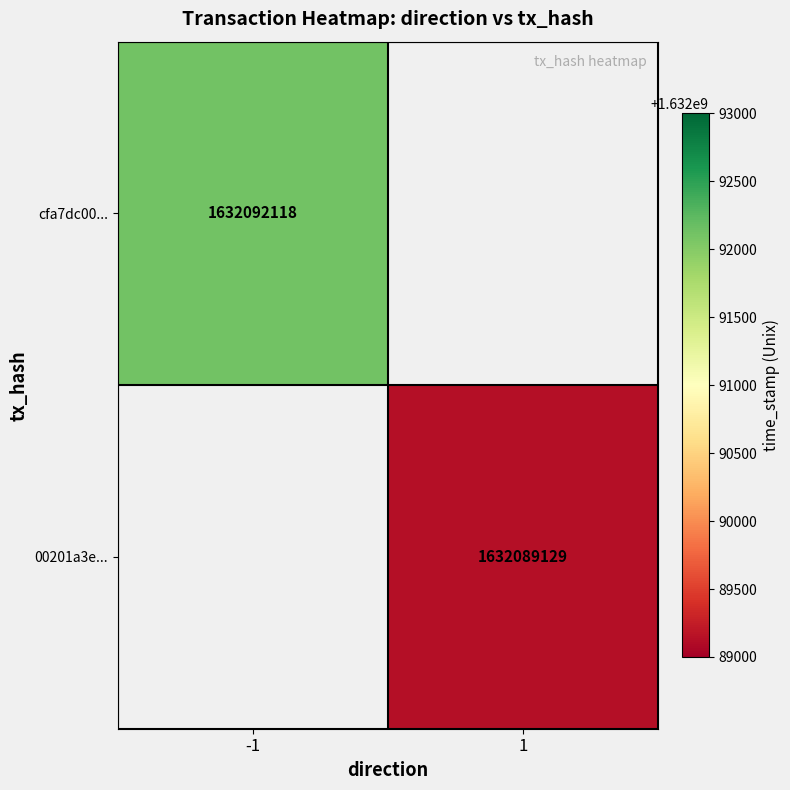

True or false: cfa7dc00... has a value of 1632092118 at -1.

True